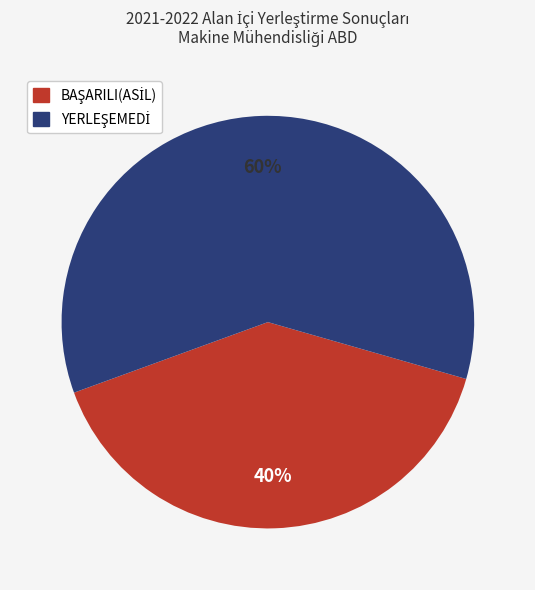

Count the number of slices in the pie.

2